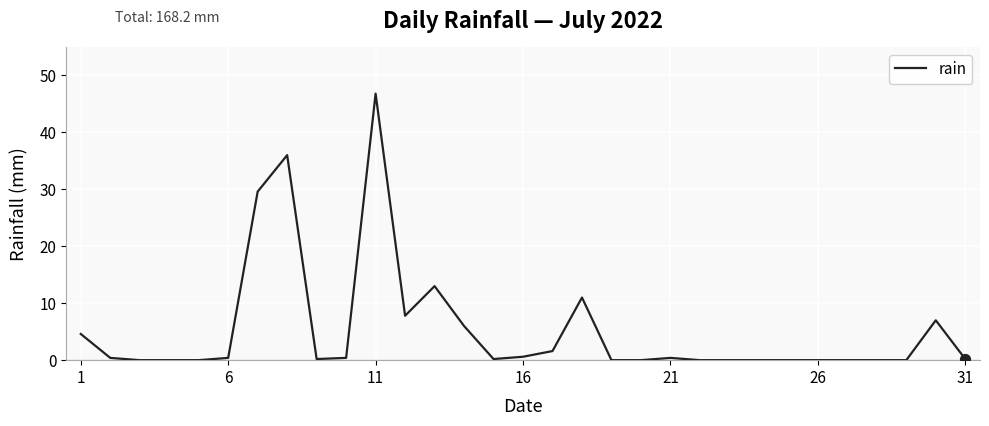

How many lines are shown in the chart?

1